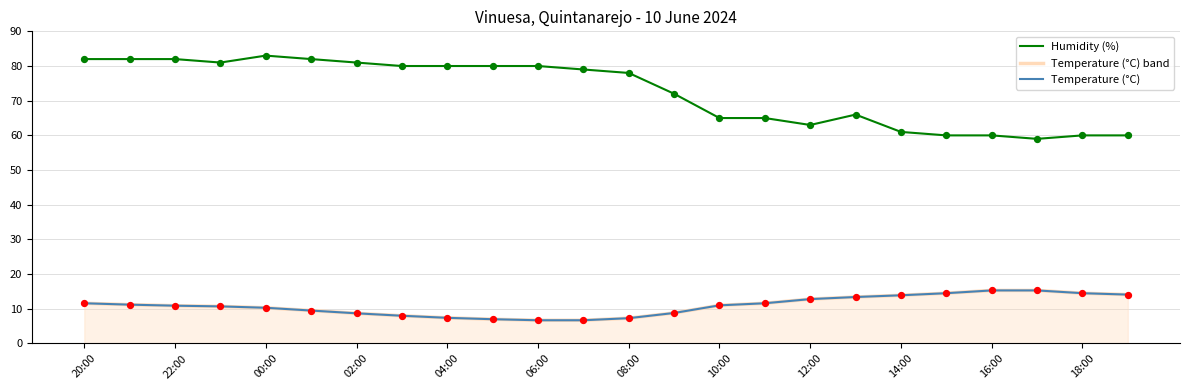

Which series reaches the maximum Y coordinate?

Humidity (%)